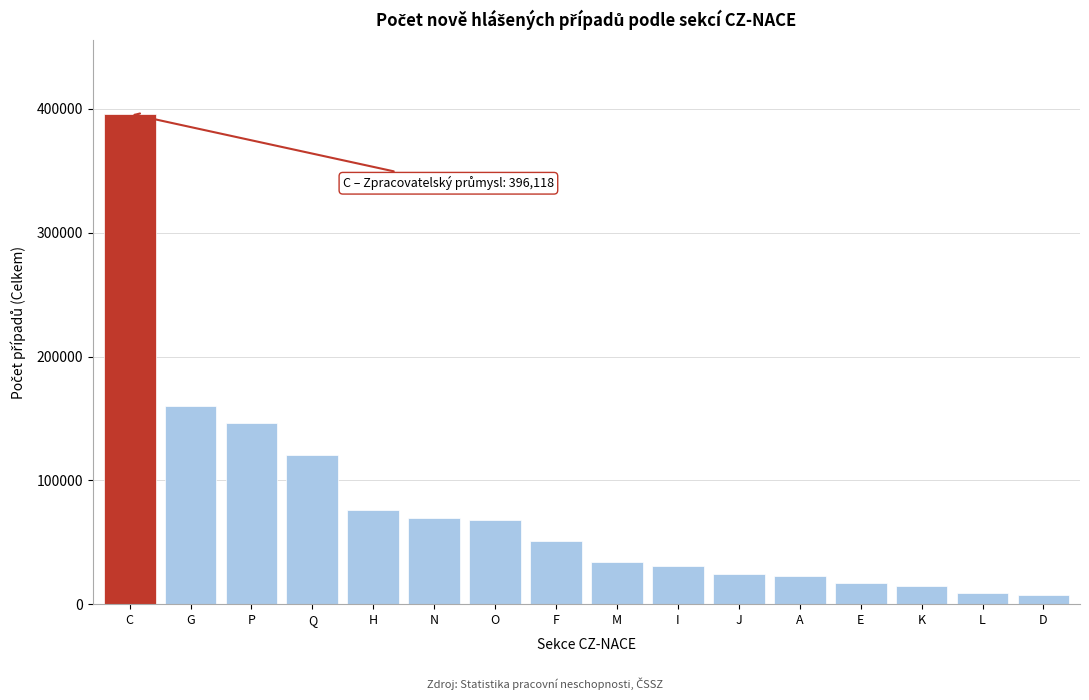

True or false: the data shows 23043 at A.

True